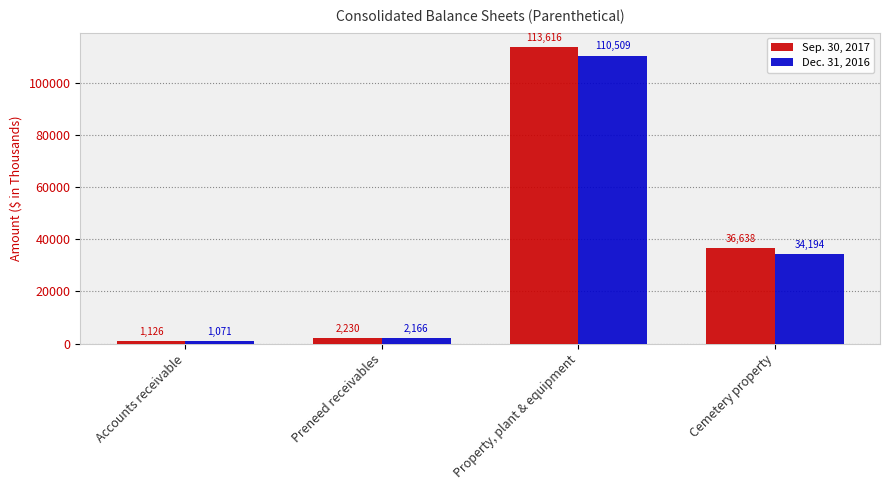

Is the value of Dec. 31, 2016 at Accounts receivable greater than the value of Sep. 30, 2017 at Accounts receivable?

No